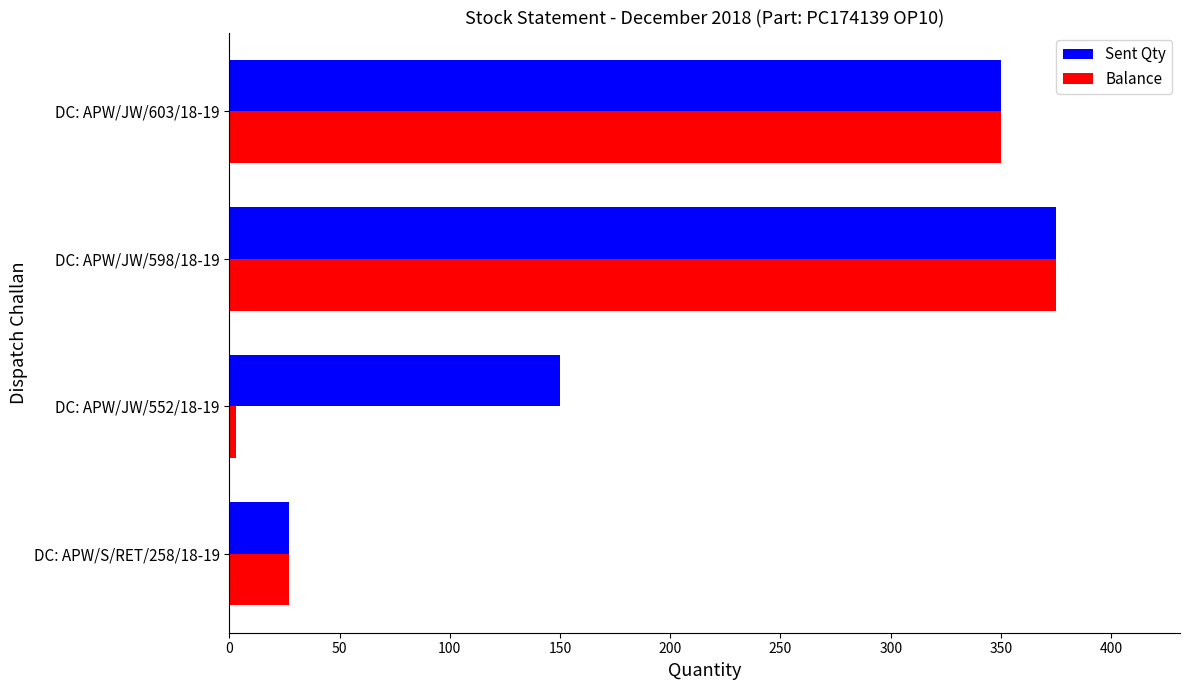

What is the lowest value of the Balance series?

3